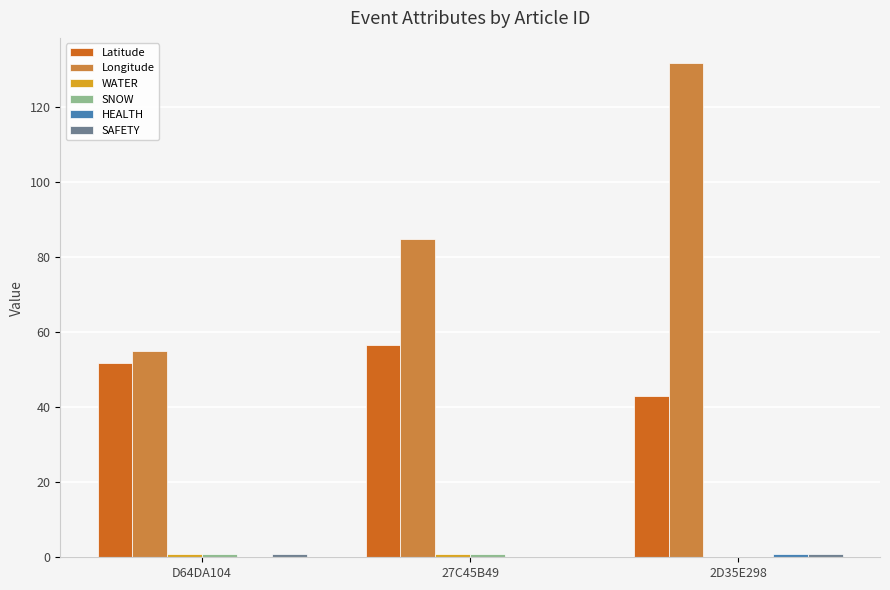

Between D64DA104 and 27C45B49, which series saw the biggest shift?

Longitude